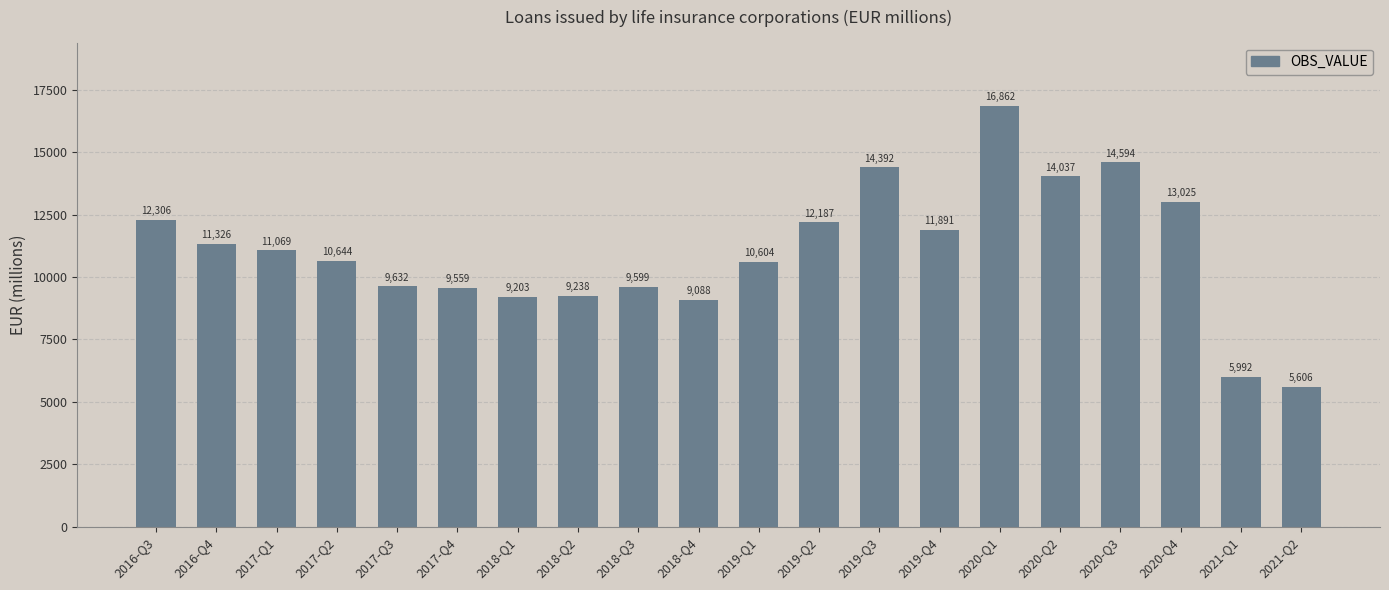

How many data points are less than 11068?

10